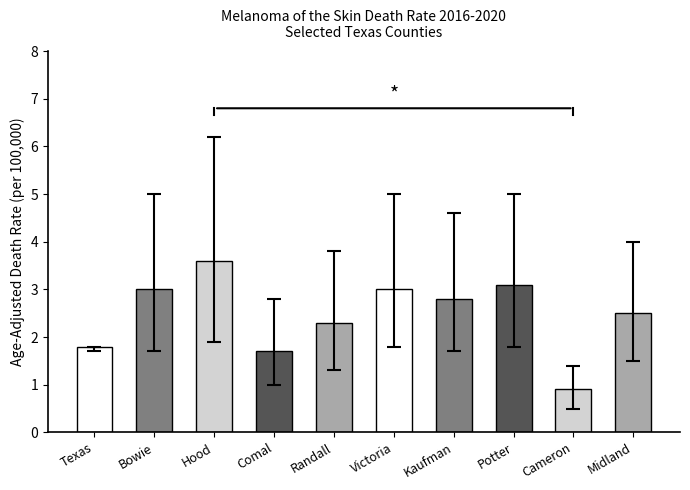

Which category has the lowest value across all series?

Cameron